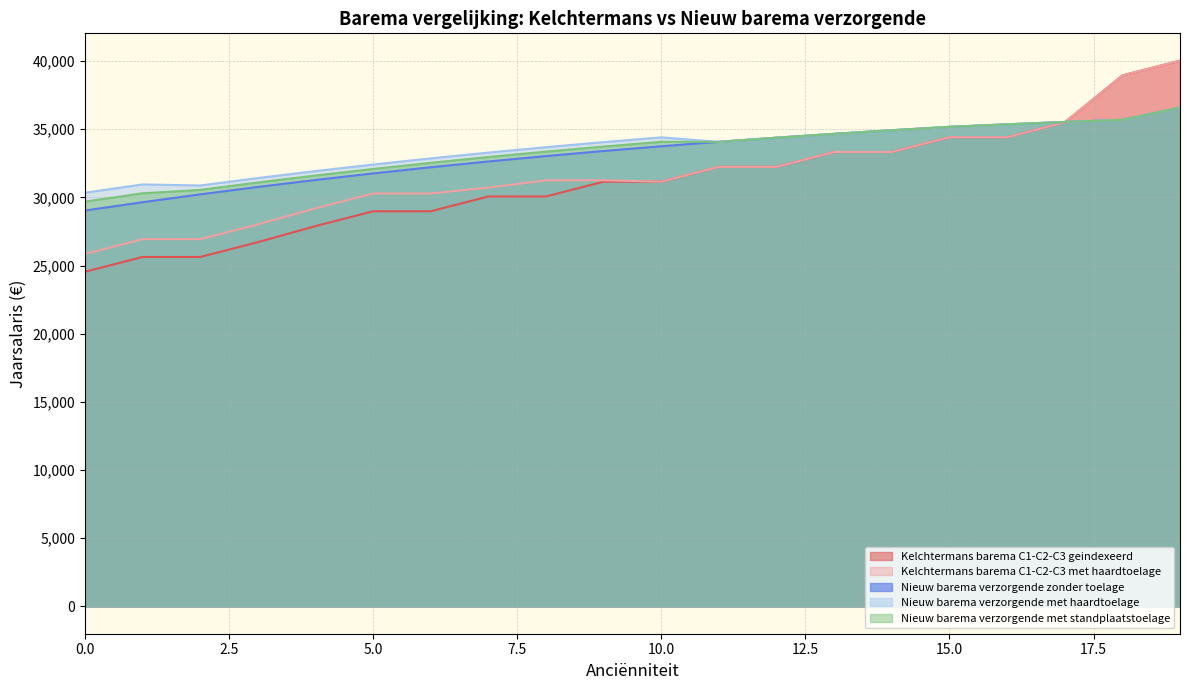

Reading left to right, extract all data points from this chart.

Kelchtermans barema C1-C2-C3 geindexeerd: 24544.5	25631.3	25631.3	26718.2	27895.6	28982.4	28982.4	30069.2	30069.2	31156.1	31156.1	32242.9	32242.9	33329.8	33329.8	34416.6	34416.6	35503.4	38945.1	40031.9
Kelchtermans barema C1-C2-C3 met haardtoelage: 25848.5	26935.3	26935.3	28022.2	29199.6	30286.4	30286.4	30721.2	31250.3	31254.5	31156.1	32242.9	32242.9	33329.8	33329.8	34416.6	34416.6	35503.4	38945.1	40031.9
Nieuw barema verzorgende zonder toelage: 29038.2	29647.9	30223.9	30767.0	31278.4	31759.1	32210.8	32634.6	33031.7	33403.4	33751.3	34076.3	34379.8	34663.1	34927.2	35173.5	35359.2	35531.9	35692.4	36590.3
Nieuw barema verzorgende met haardtoelage: 30342.2	30951.9	30875.9	31419.0	31930.5	32411.1	32862.8	33286.6	33683.7	34055.4	34403.3	34076.3	34379.8	34663.1	34927.2	35173.5	35359.2	35531.9	35692.4	36590.3
Nieuw barema verzorgende met standplaatstoelage: 29690.2	30299.9	30549.9	31093.0	31604.5	32085.2	32536.8	32960.6	33357.7	33729.4	34077.3	34076.3	34379.8	34663.1	34927.2	35173.5	35359.2	35531.9	35692.4	36590.3